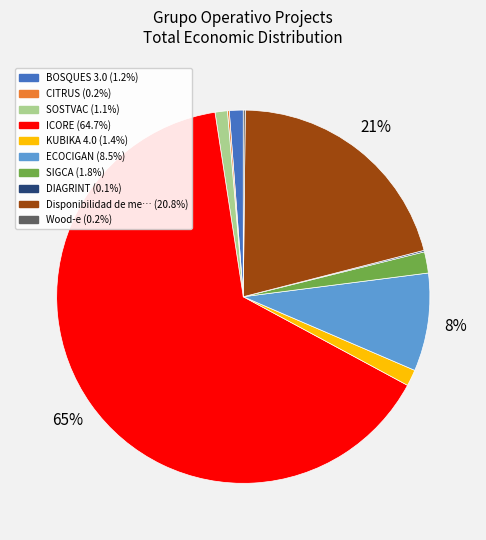

Is there any slice that represents more than half of the pie?

Yes